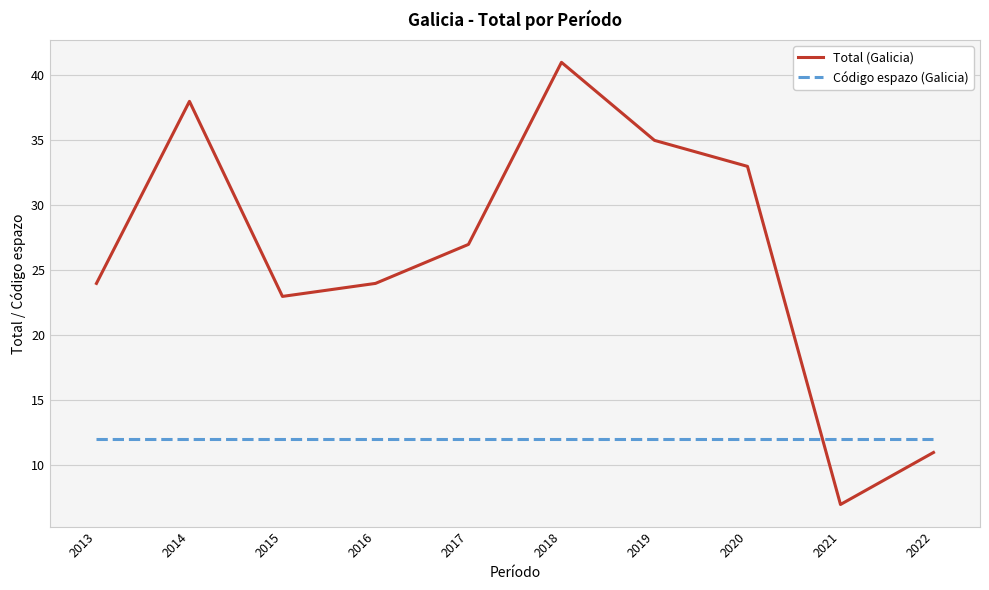

How many categories are shown in the chart?

10